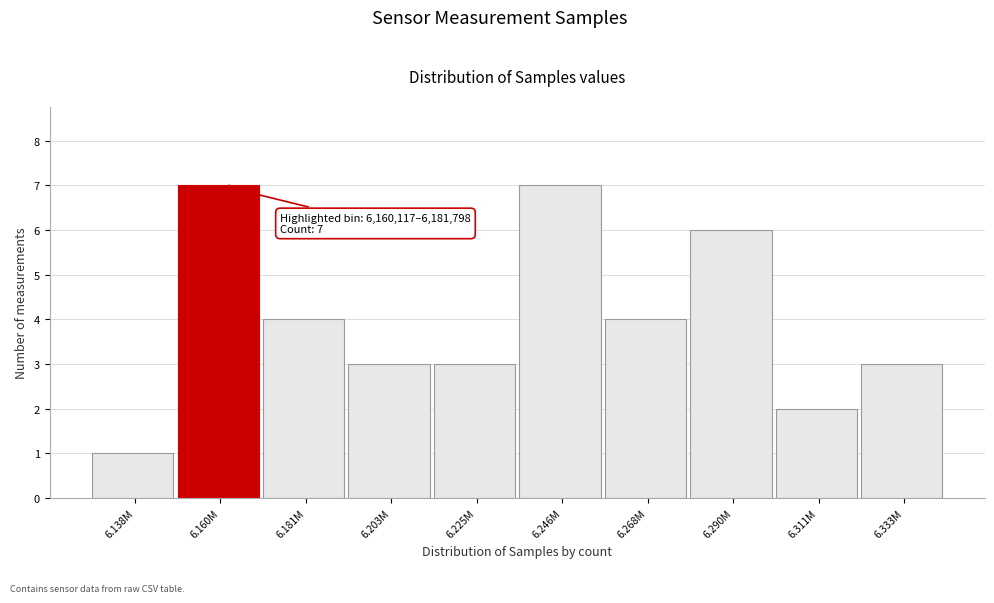

Reading left to right, what are all the values shown in this chart?

6.138M=1	6.160M=7	6.181M=4	6.203M=3	6.225M=3	6.246M=7	6.268M=4	6.290M=6	6.311M=2	6.333M=3